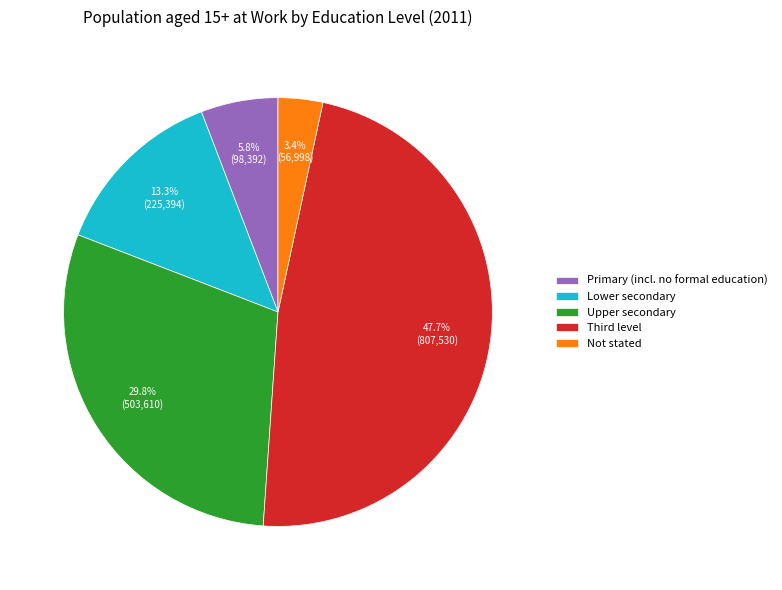

What percentage is NOT represented by Not stated?

96.6%